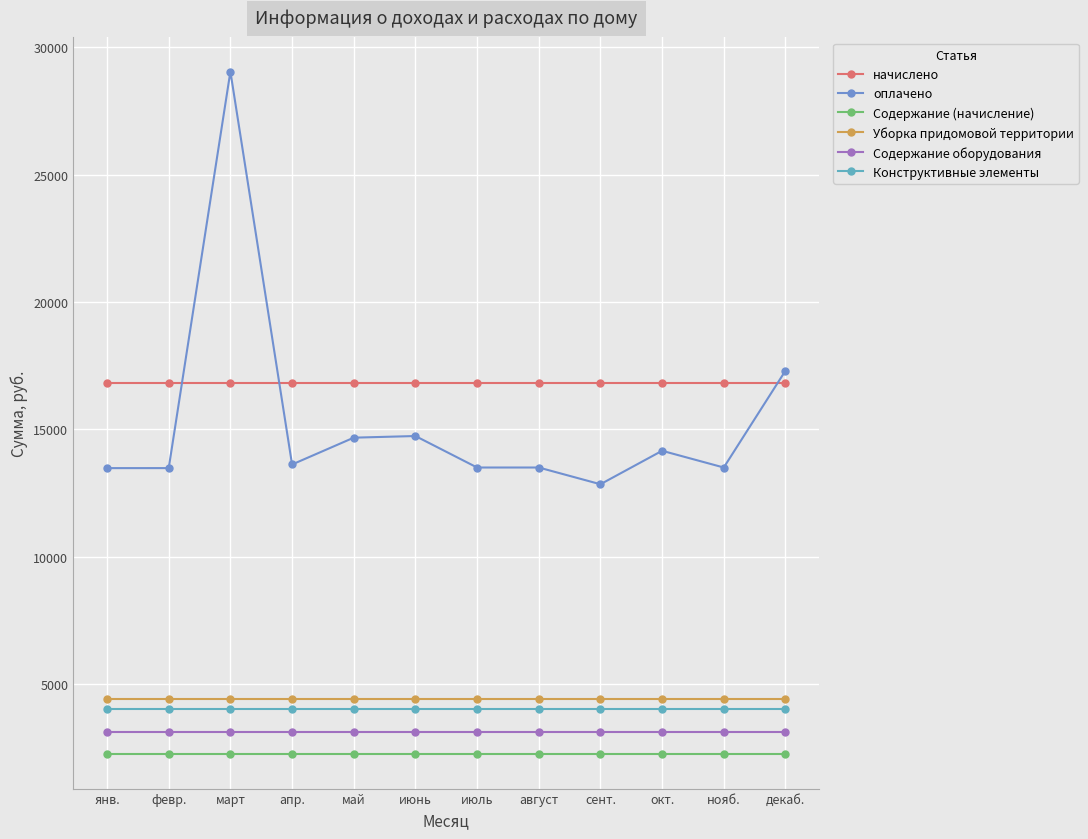

Where is оплачено nearest to the value 20951?

декаб.